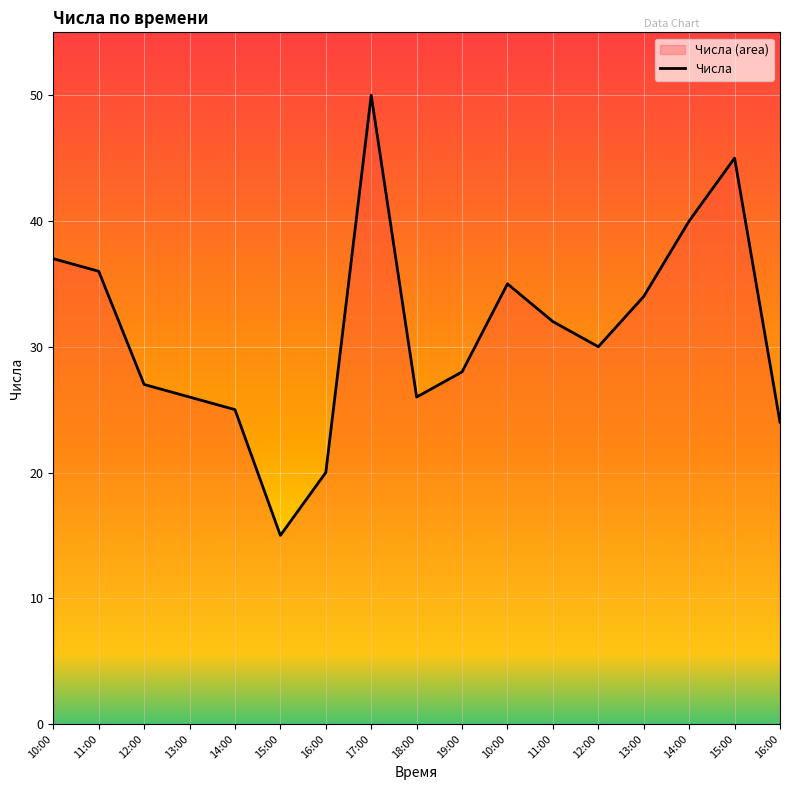

Which has a higher value, 14:00 or 12:00?

12:00